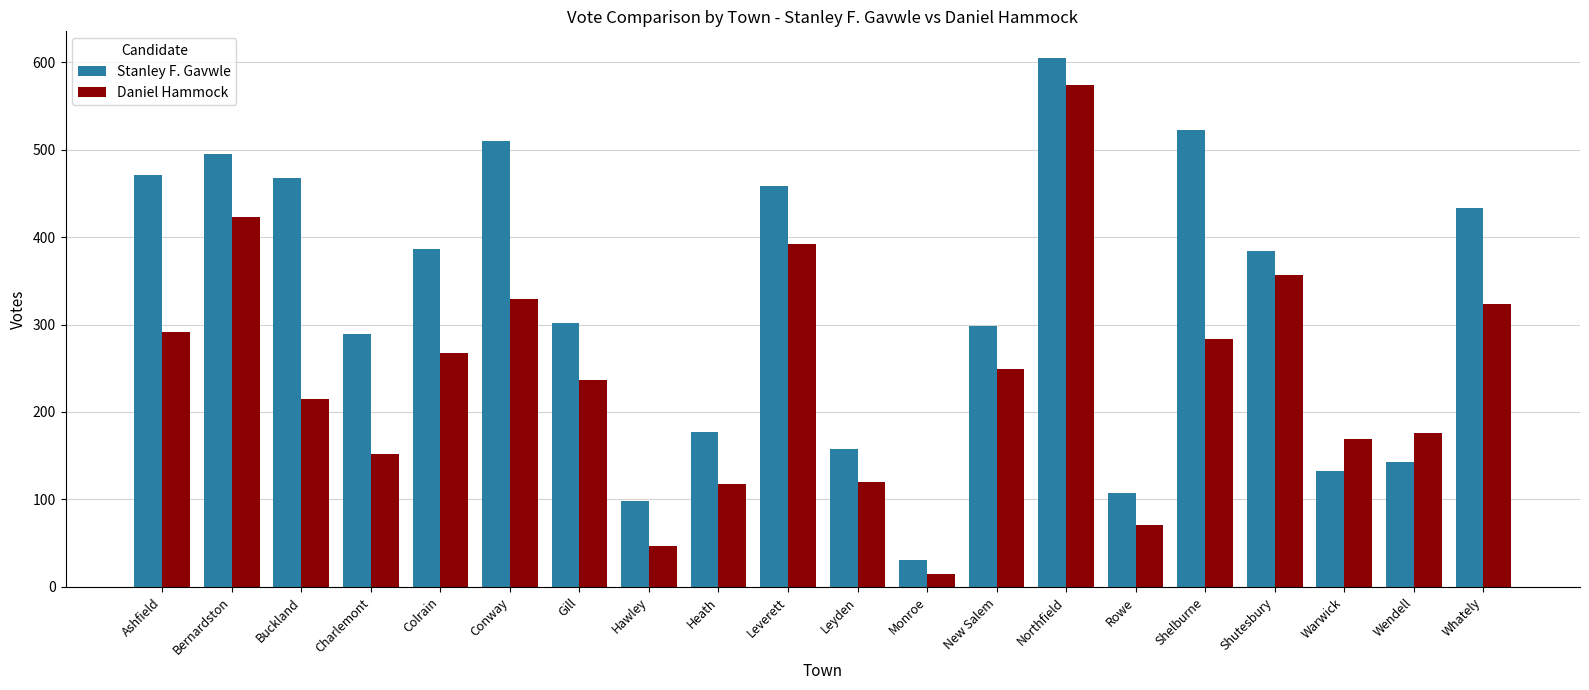

What is the spread (max minus min) of values at Bernardston?

72